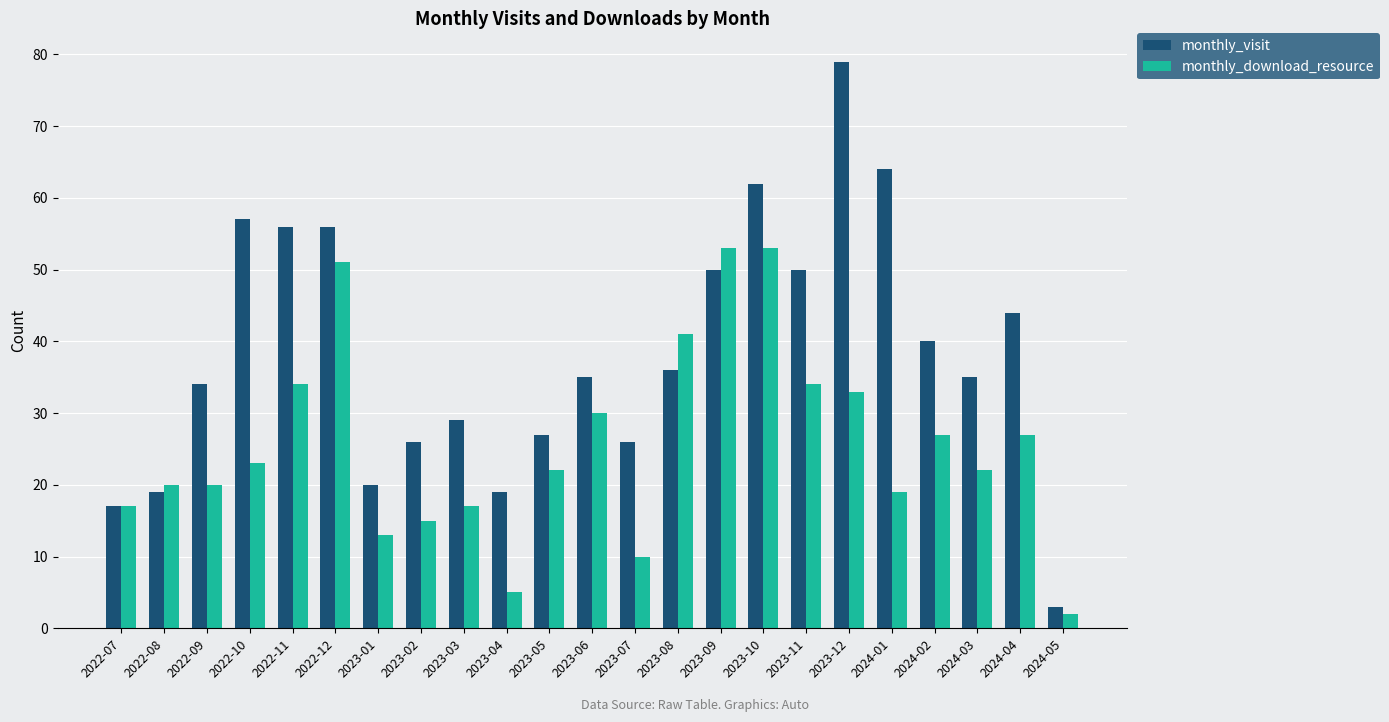

What is the average value of the monthly_download_resource series?

26